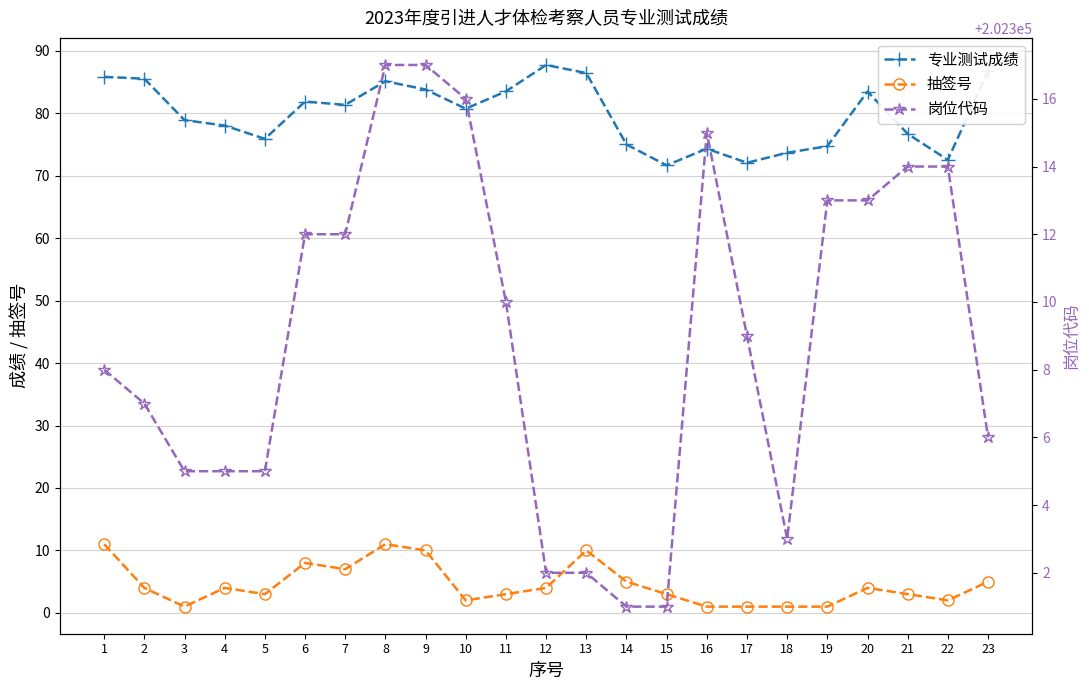

What are all the series names shown in the legend?

专业测试成绩, 抽签号, 岗位代码